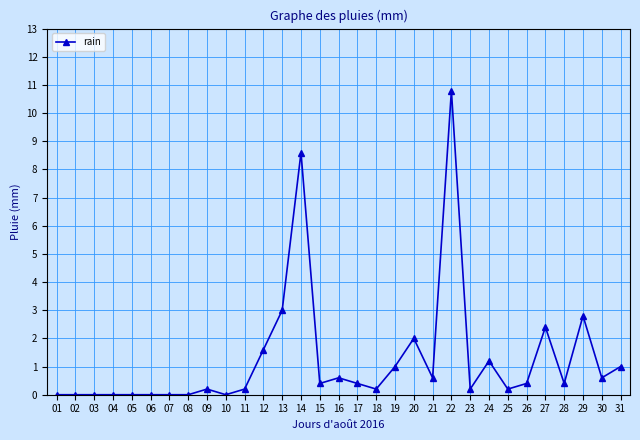

At which category does the chart reach its peak across all series?

22